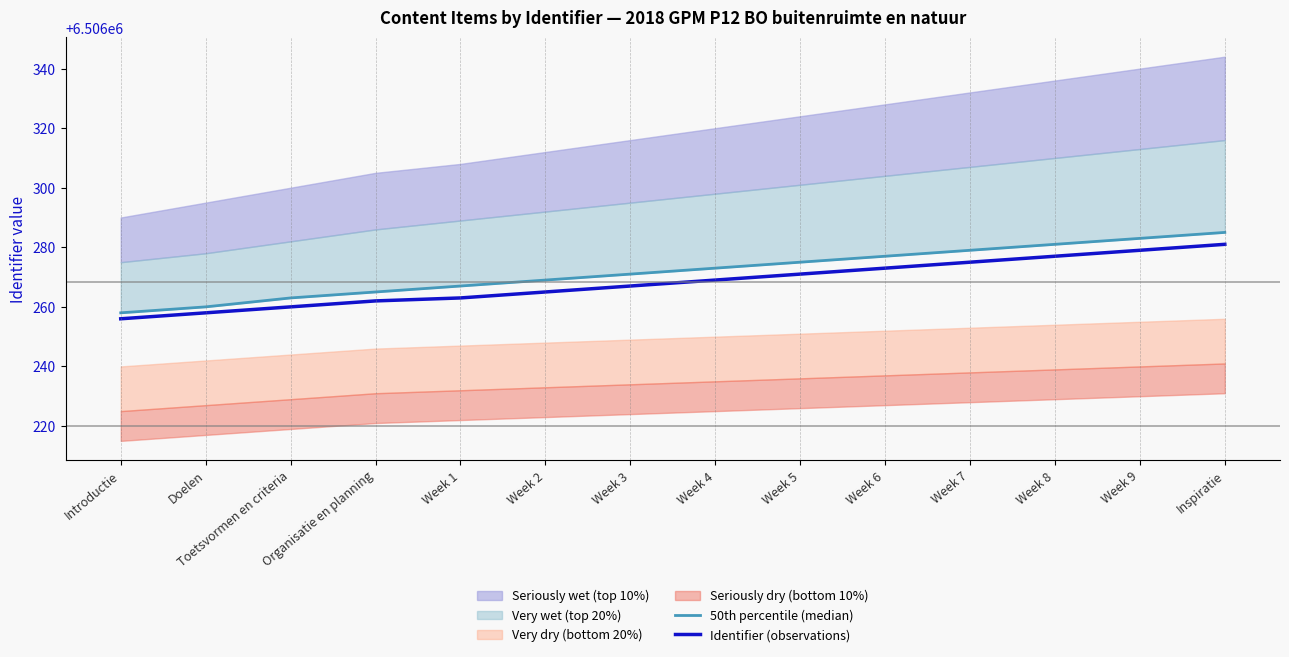

Reading right to left, transcribe all the data shown in this chart.

50th percentile (median): Inspiratie=6506285	Week 9=6506283	Week 8=6506281	Week 7=6506279	Week 6=6506277	Week 5=6506275	Week 4=6506273	Week 3=6506271	Week 2=6506269	Week 1=6506267	Organisatie en planning=6506265	Toetsvormen en criteria=6506263	Doelen=6506260	Introductie=6506258
Identifier (observations): Inspiratie=6506281	Week 9=6506279	Week 8=6506277	Week 7=6506275	Week 6=6506273	Week 5=6506271	Week 4=6506269	Week 3=6506267	Week 2=6506265	Week 1=6506263	Organisatie en planning=6506262	Toetsvormen en criteria=6506260	Doelen=6506258	Introductie=6506256